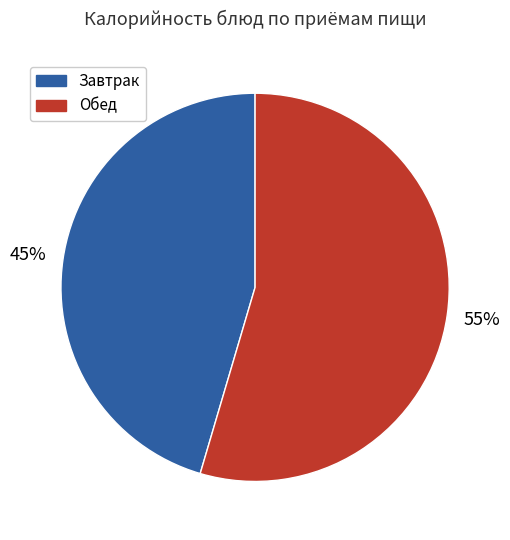

To the nearest percent, what is the average slice percentage?

50%